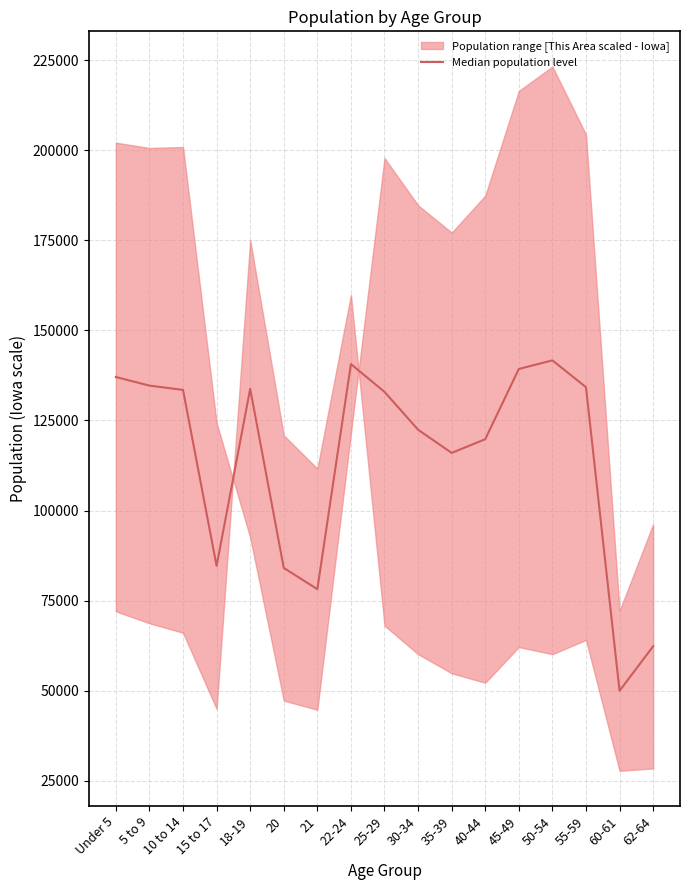

Reading right to left, what are all the values shown in this chart?

62-64=62305.1	60-61=49948.3	55-59=134235.0	50-54=141678.7	45-49=139288.6	40-44=119793.2	35-39=115988.4	30-34=122426.7	25-29=132941.8	22-24=140645.1	21=78167.2	20=84057.3	18-19=133786.4	15 to 17=84620.0	10 to 14=133481.4	5 to 9=134673.6	Under 5=137063.5